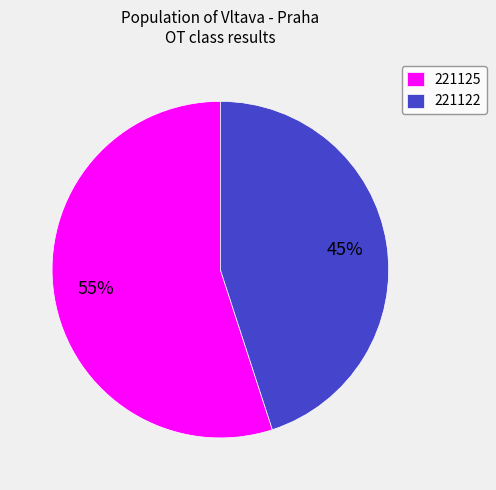

The 221122 slice represents 45% of the pie. True or false?

True